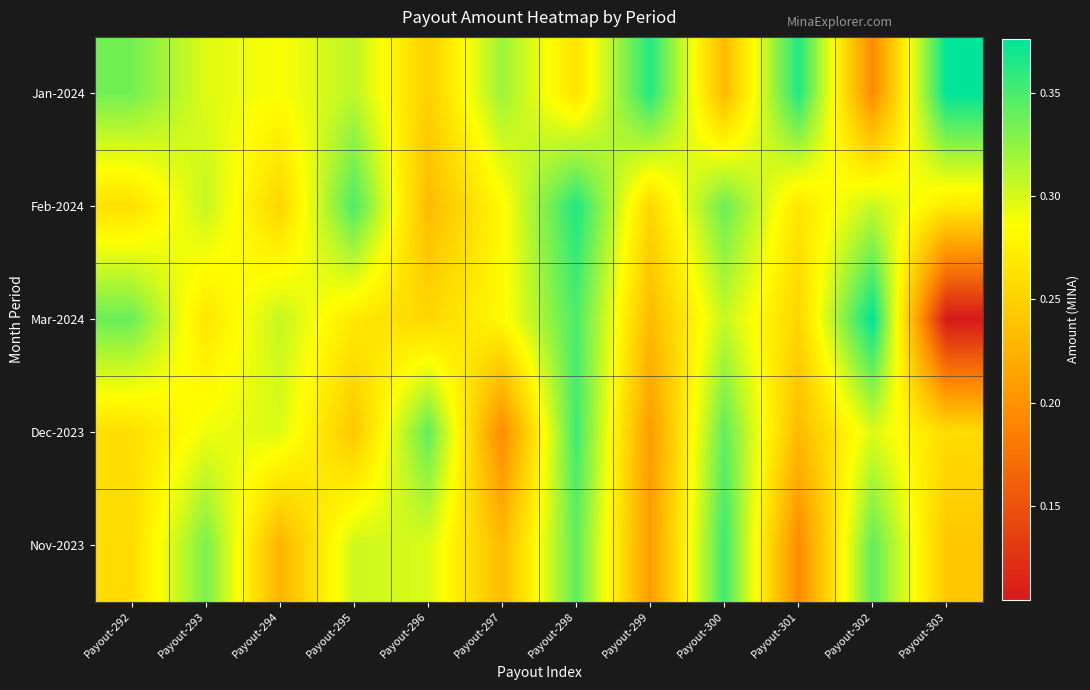

What is the spread (max minus min) of values at Payout-296?

0.1